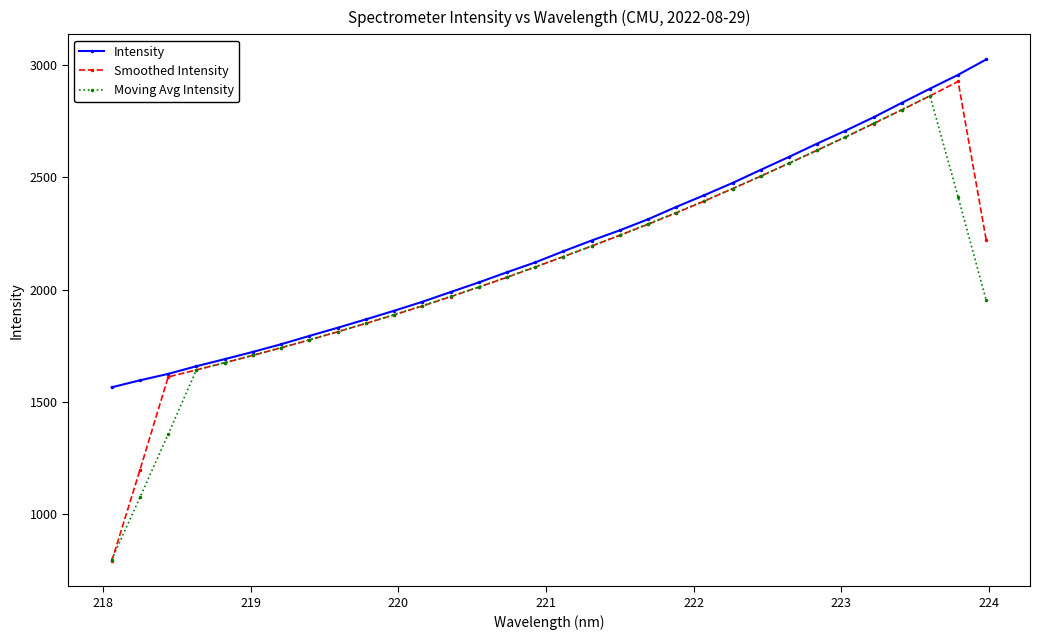

True or false: Moving Avg Intensity has more than 0 interior local peaks.

True